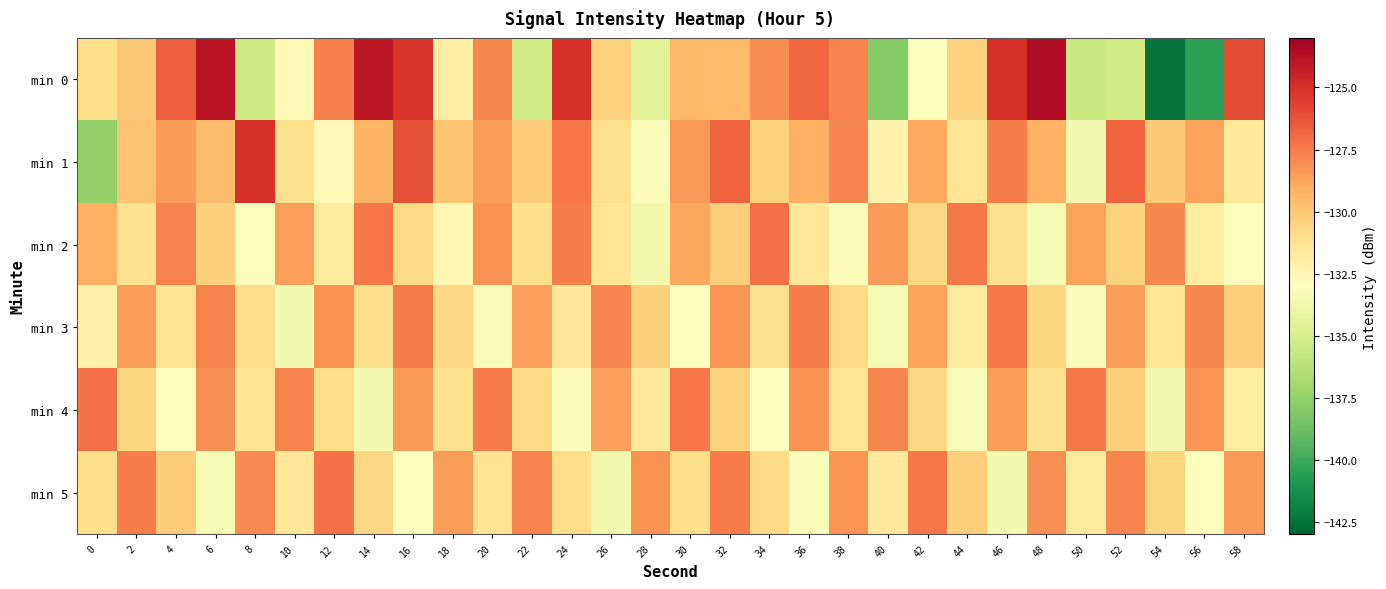

At 4, list the series in order from smallest to largest.

min 4, min 3, min 5, min 1, min 2, min 0